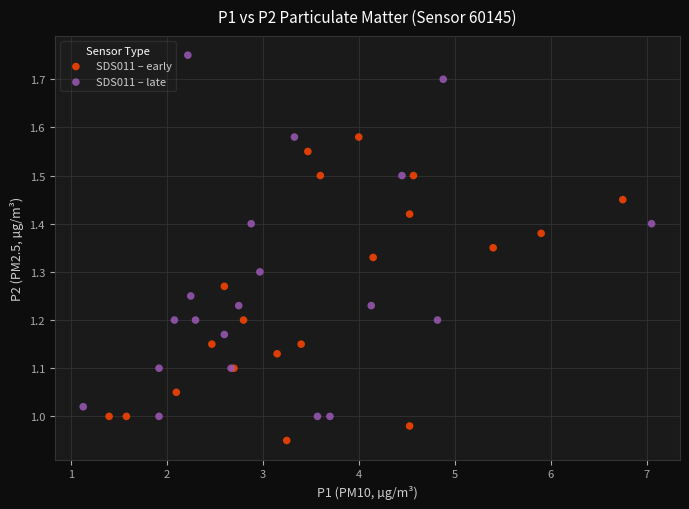

What are all the series names shown in the legend?

SDS011 – early, SDS011 – late